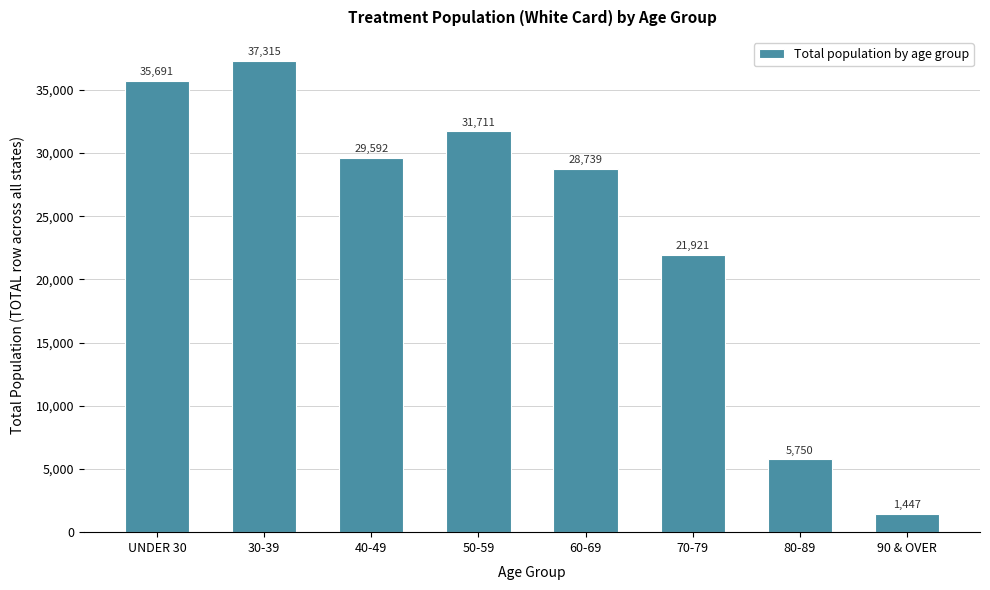

Reading left to right, what are all the values shown in this chart?

UNDER 30=35691	30-39=37315	40-49=29592	50-59=31711	60-69=28739	70-79=21921	80-89=5750	90 & OVER=1447